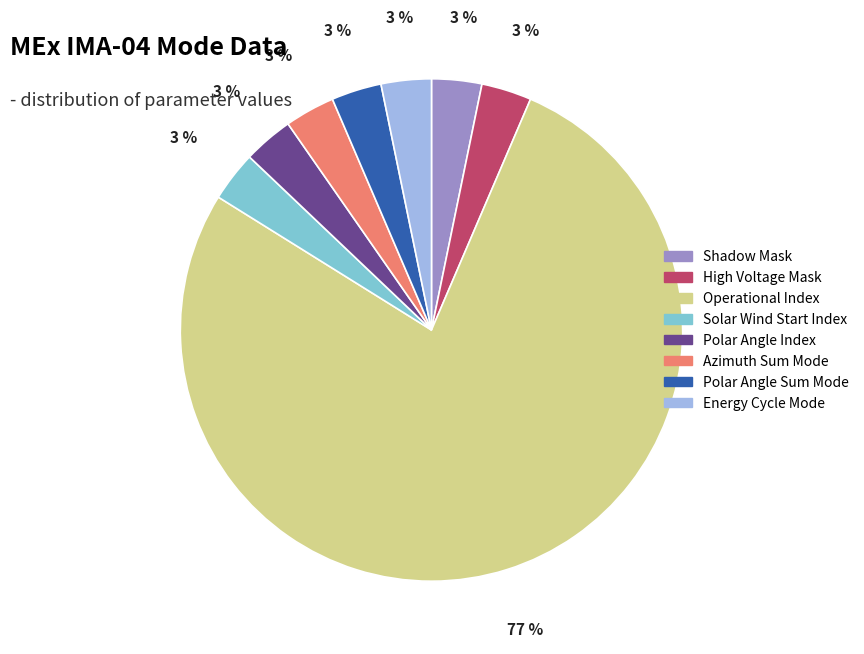

Count the number of slices in the pie.

8